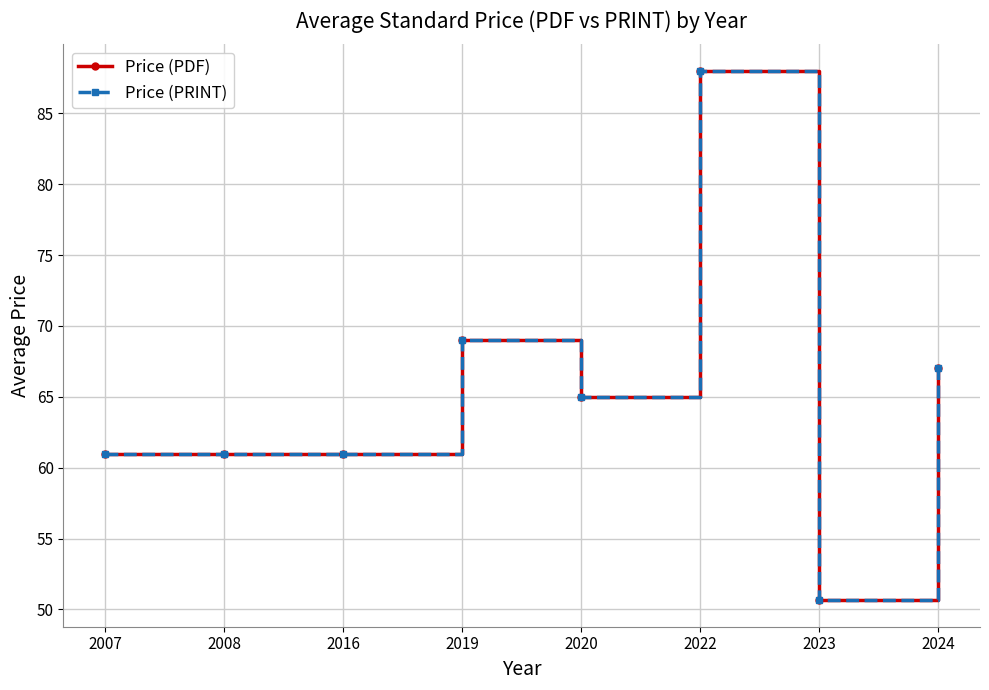

What is the smallest value displayed?

50.6